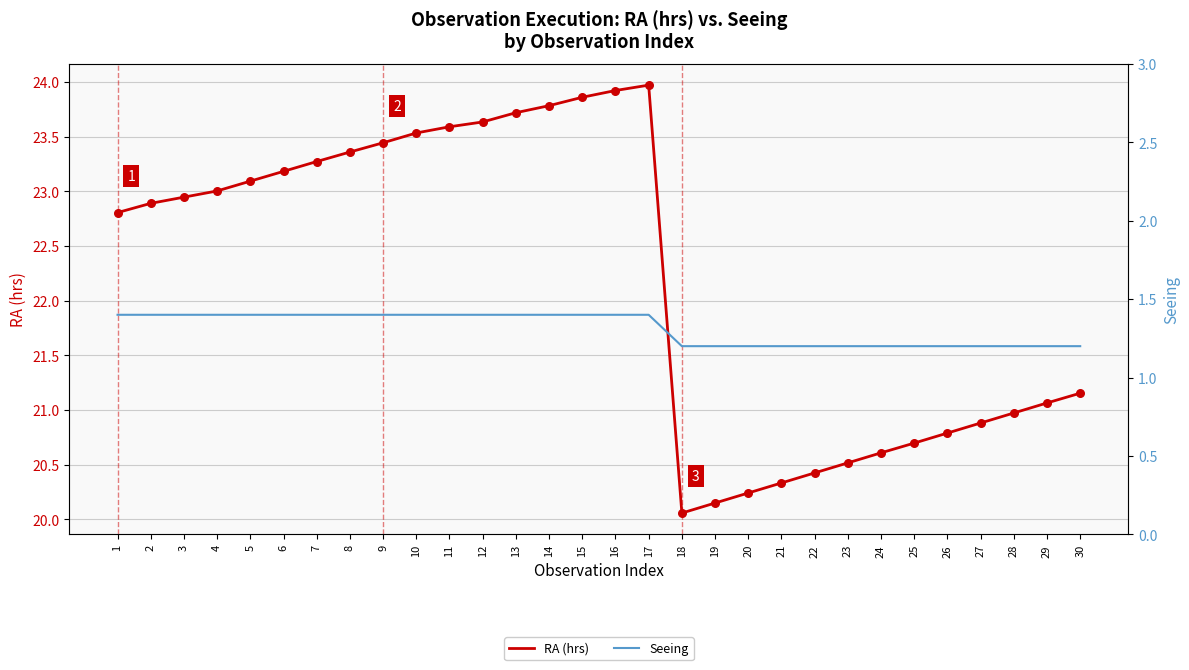

At which category is the sum across all series the highest?

17